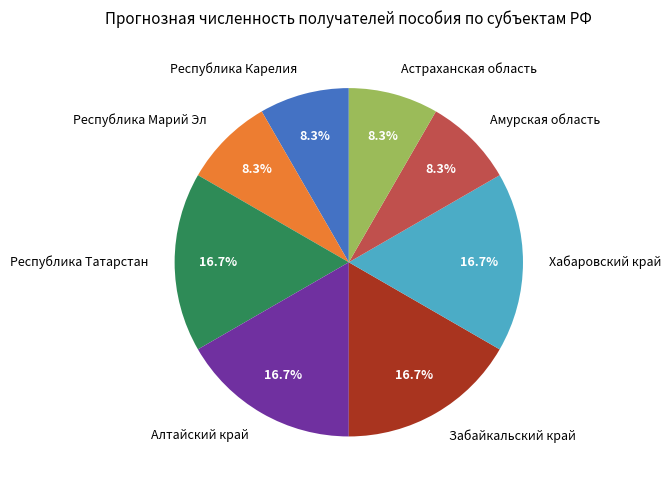

Is there any slice that represents more than half of the pie?

No